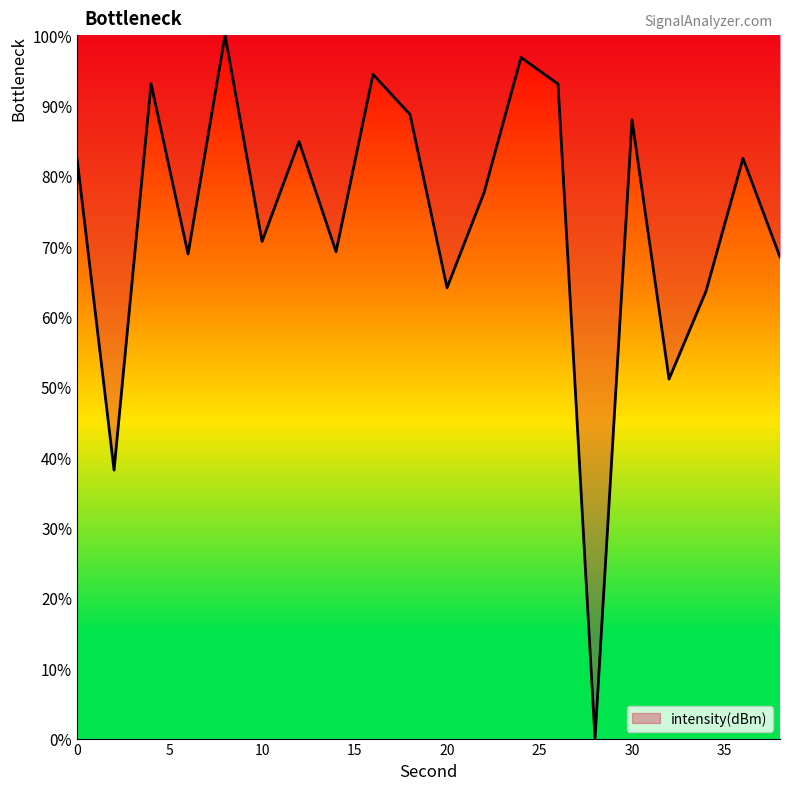

What is the greatest value displayed?

100.0